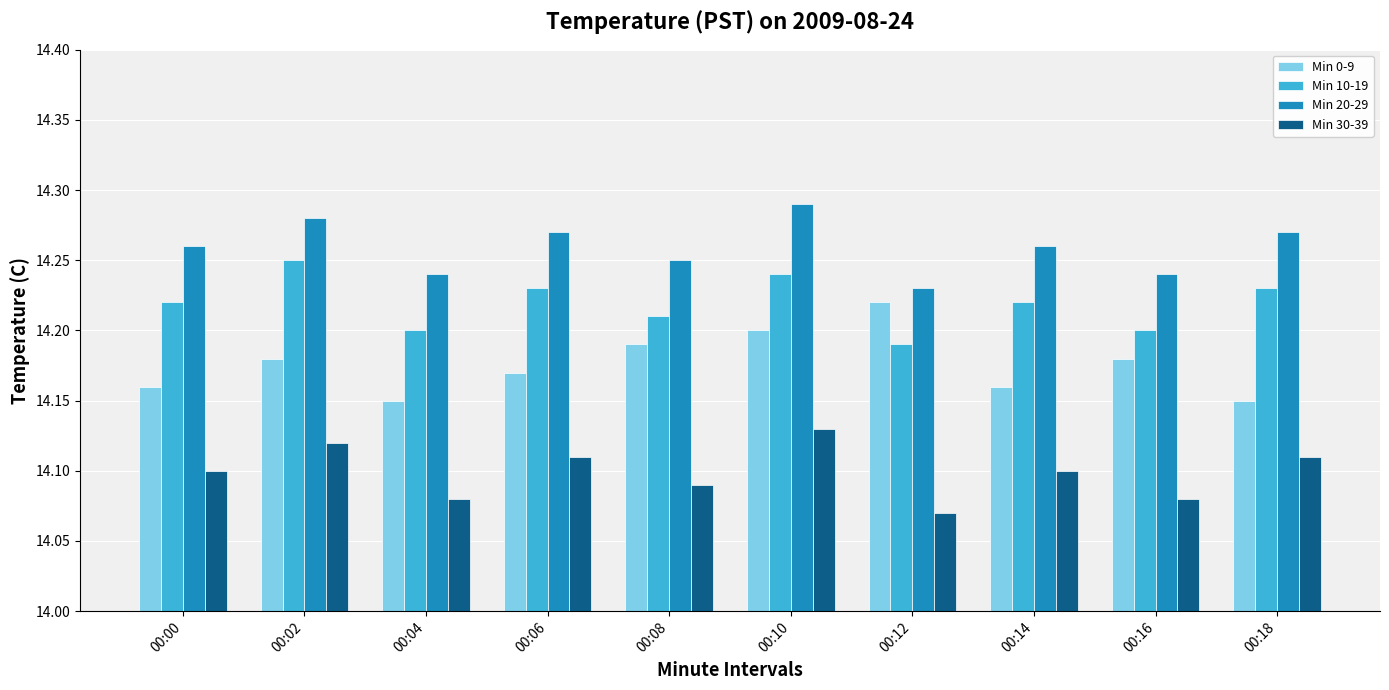

At which label does Min 0-9 reach its peak?

00:12